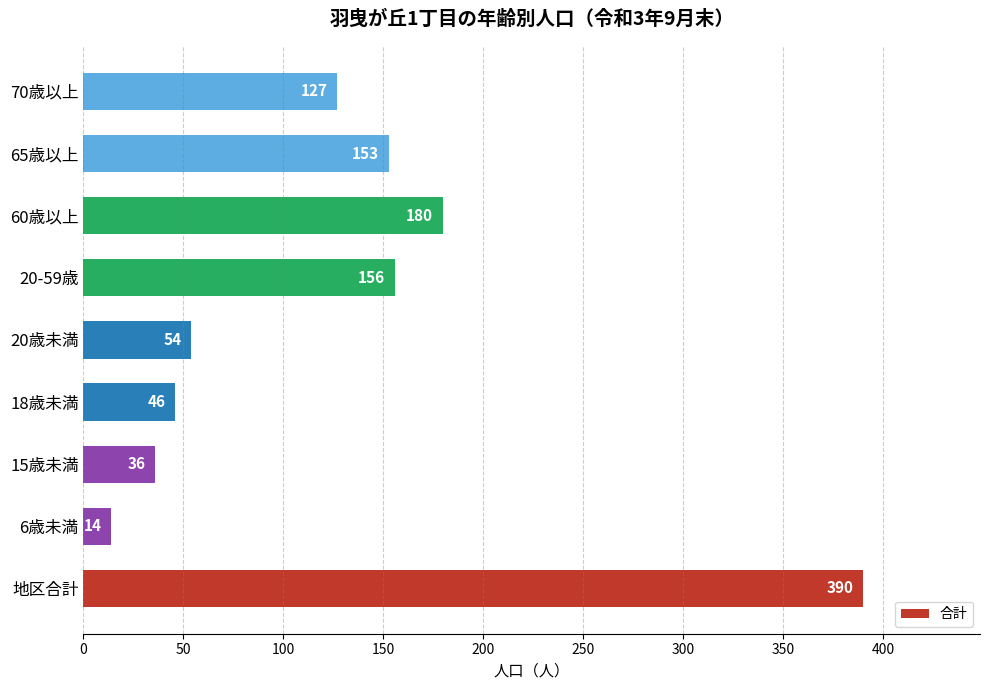

What is the sum of all values?

1156